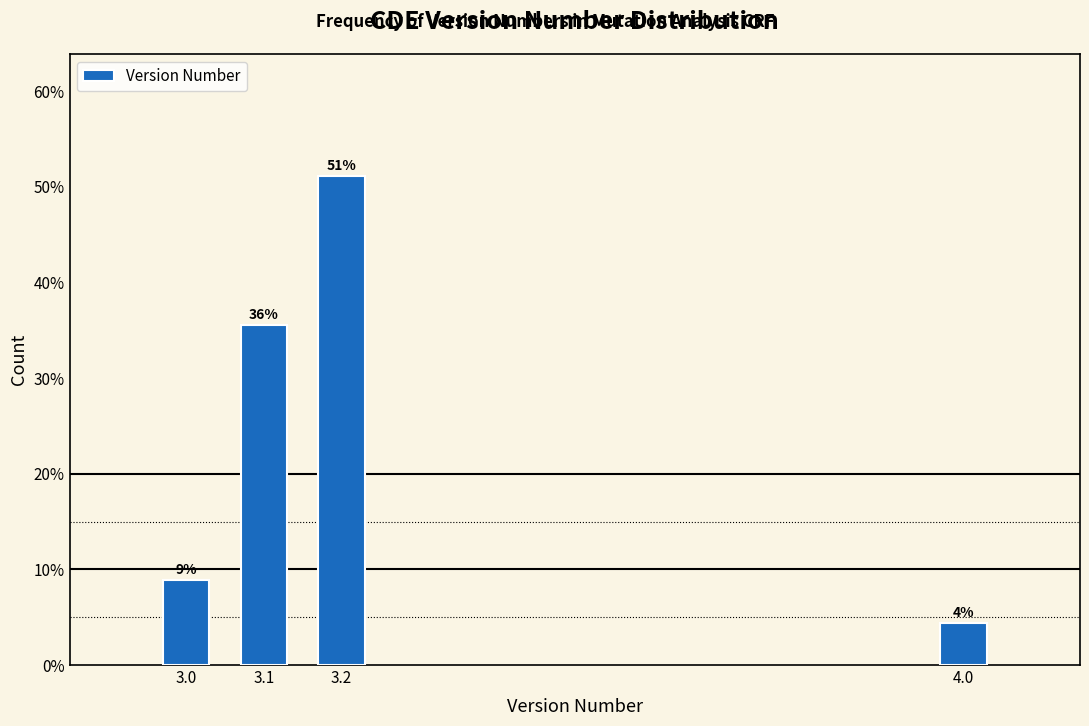

Does the chart contain any negative values?

No